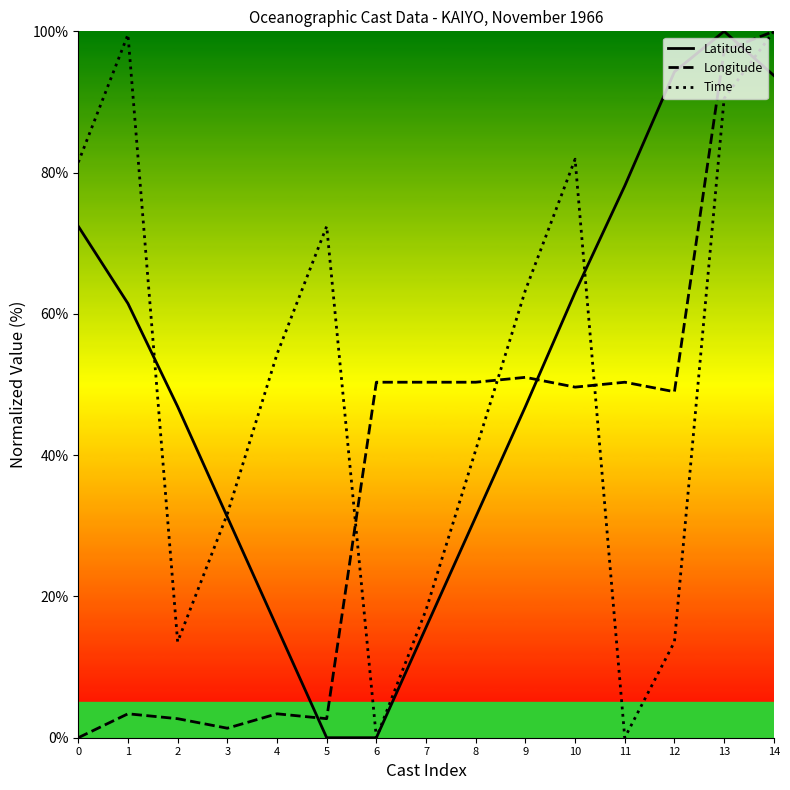

How many data points does each series have?

15